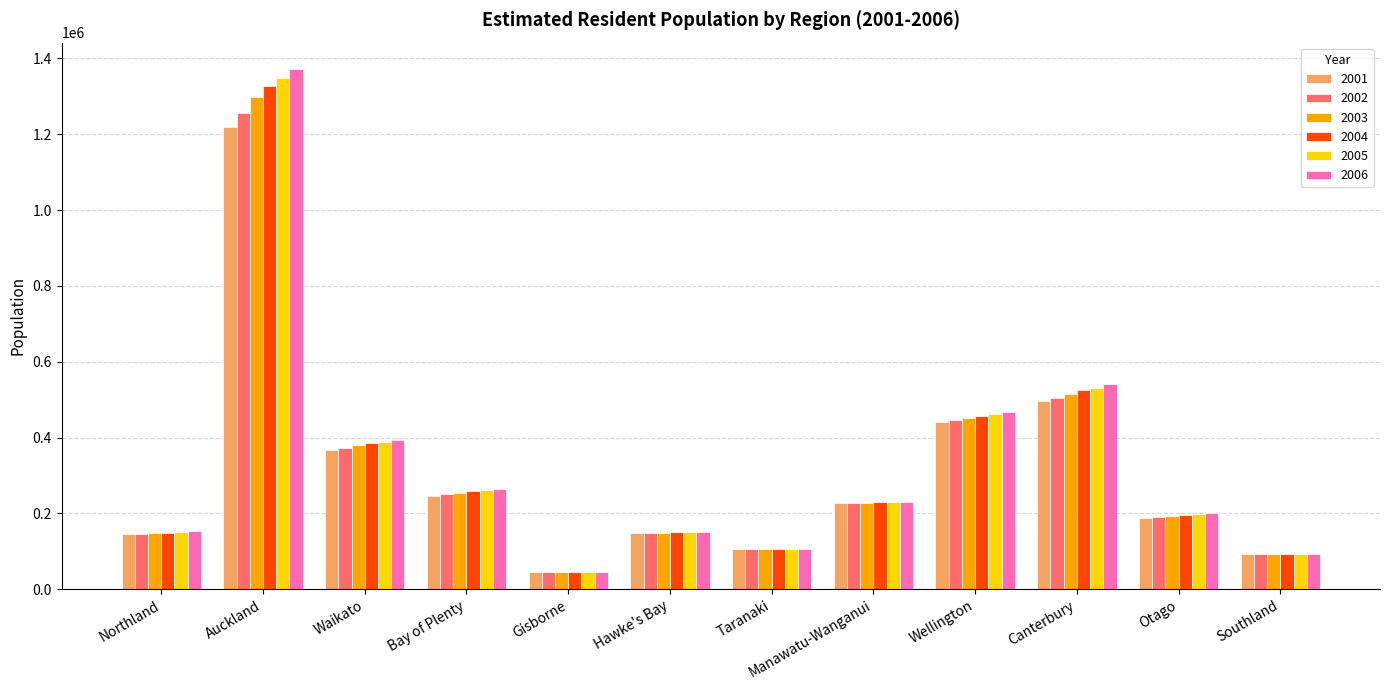

Is the value of 2004 at Canterbury greater than the value of 2006 at Auckland?

No